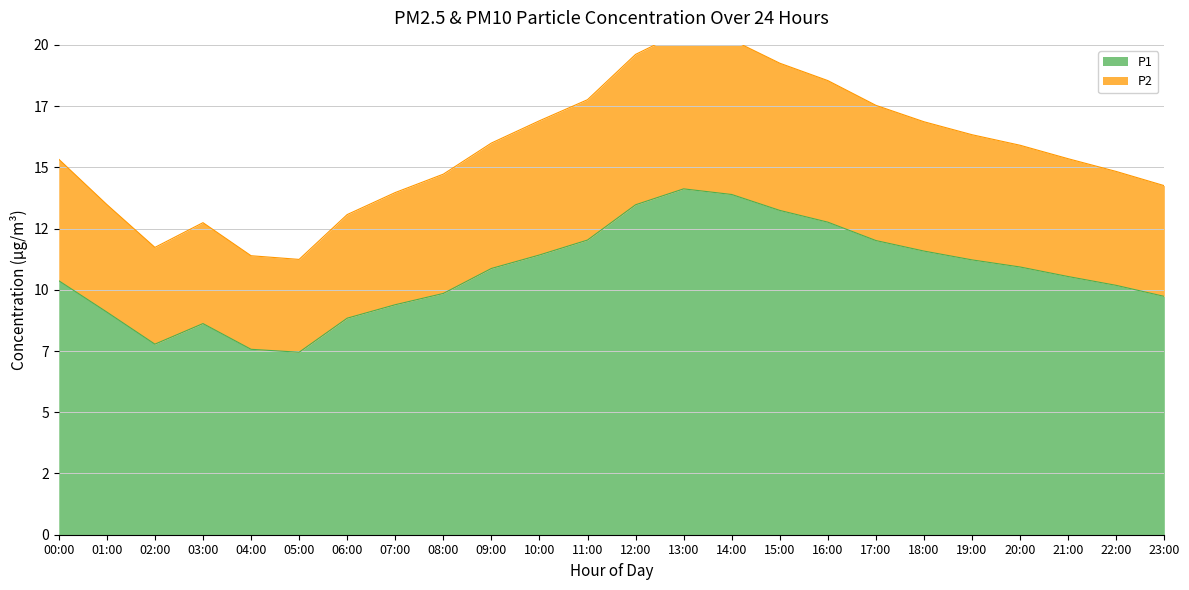

What are all the series names shown in the legend?

P1, P2